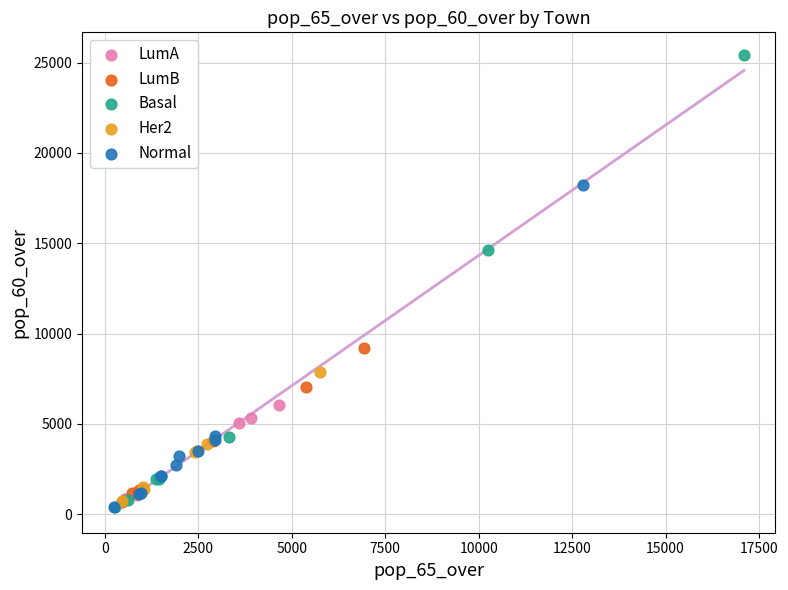

Which series has the widest spread of Y values?

Basal